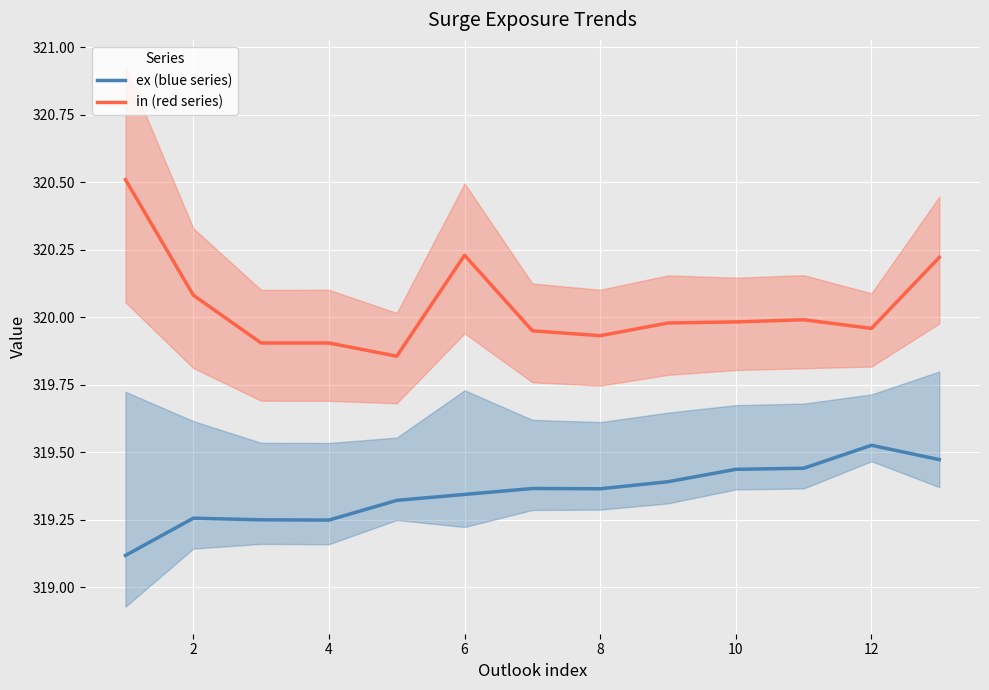

True or false: in (red series) and ex (blue series) cross at least once.

False